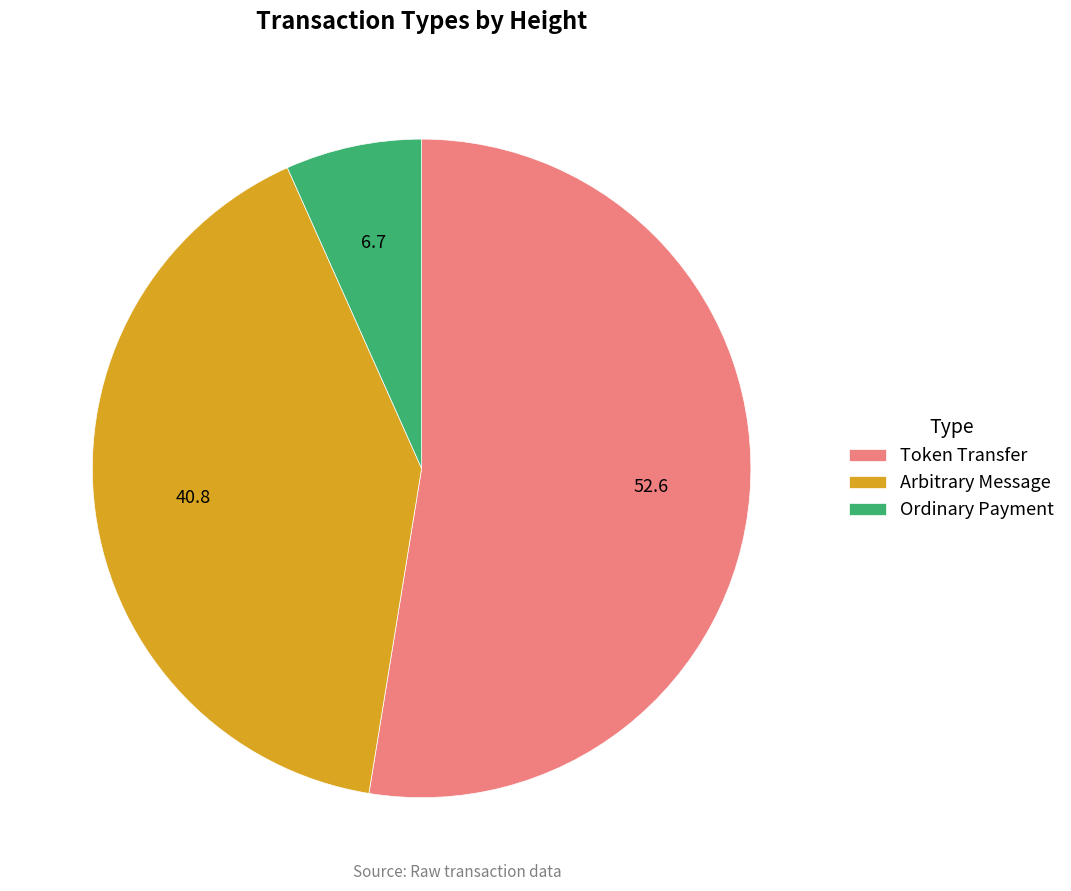

Rank the categories by value from highest to lowest.

Token Transfer, Arbitrary Message, Ordinary Payment